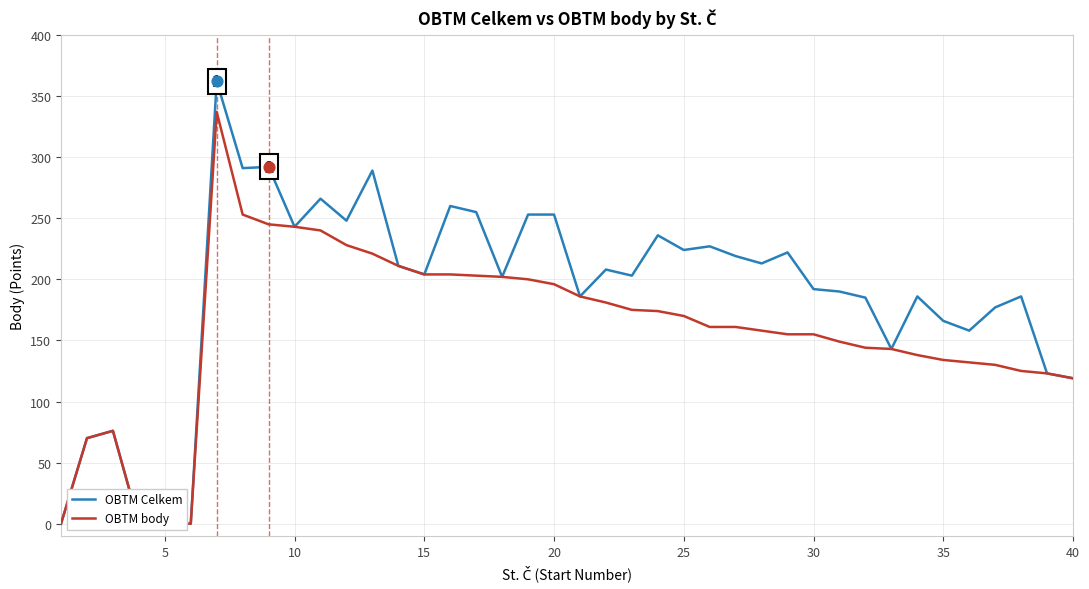

Which series reaches the maximum Y coordinate?

OBTM Celkem